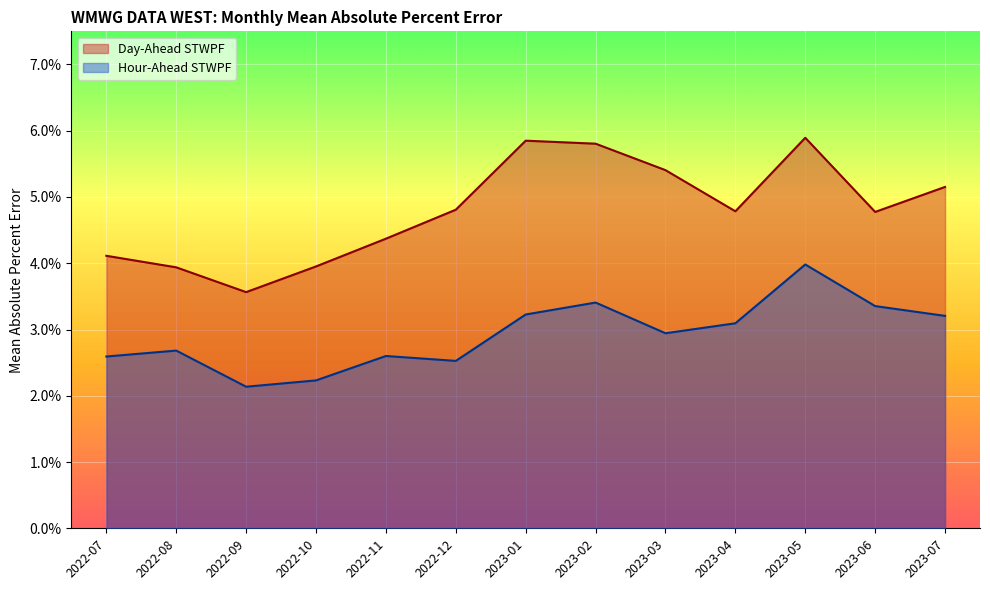

At 2022-12, list the series in order from largest to smallest.

Day-Ahead STWPF, Hour-Ahead STWPF